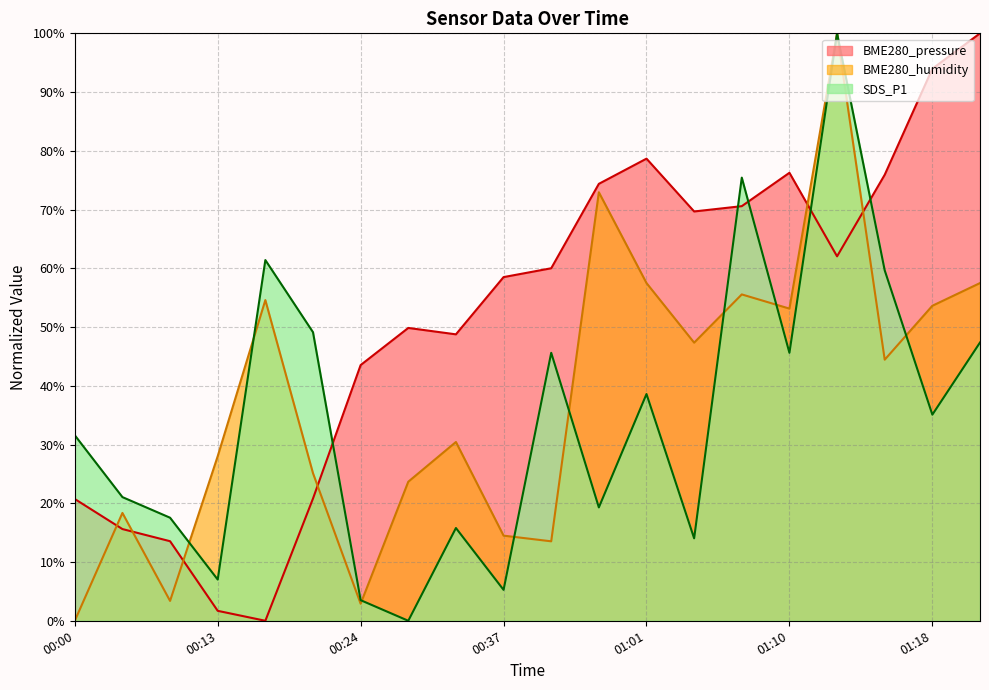

What are all the series names shown in the legend?

BME280_pressure, BME280_humidity, SDS_P1